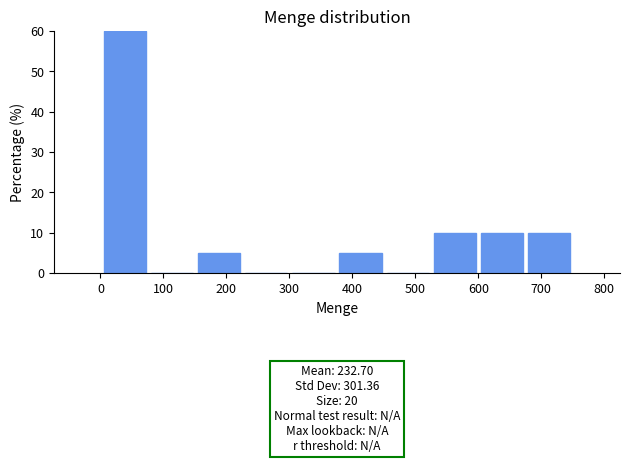

Which range on the x-axis has the tallest bar?

0 to 80